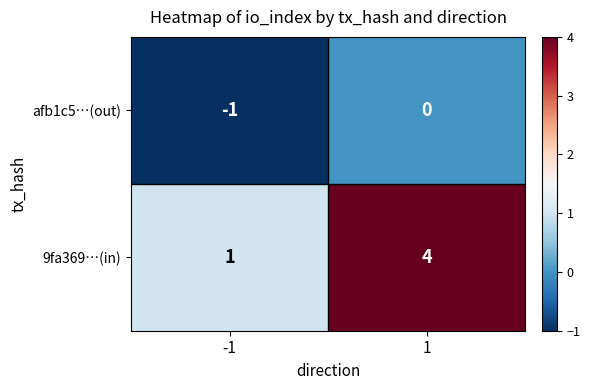

What is the maximum value shown in the chart?

4